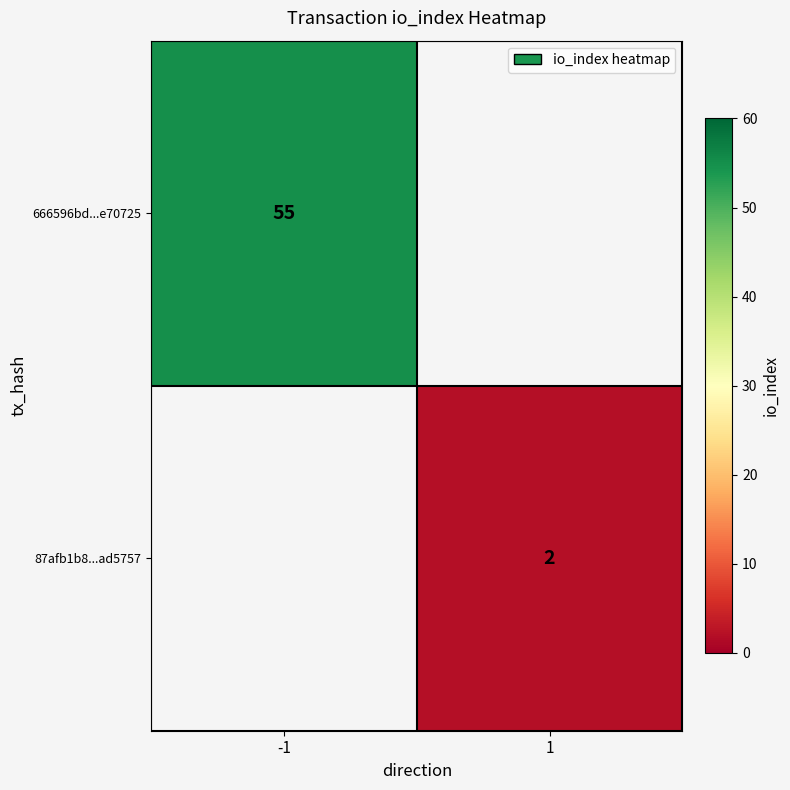

The value of 87afb1b8...ad5757 at 1 is 2. True or false?

True